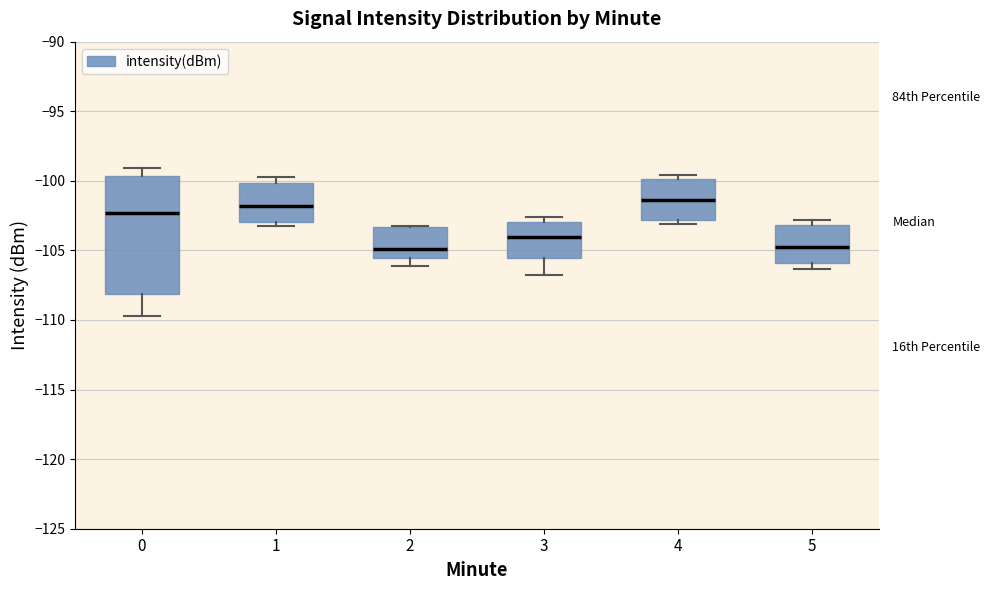

Where is the lower edge of the box at x = 4 on the y-axis? The values are not printed on the chart, so give them approximately, as read against the axis.

-103.0